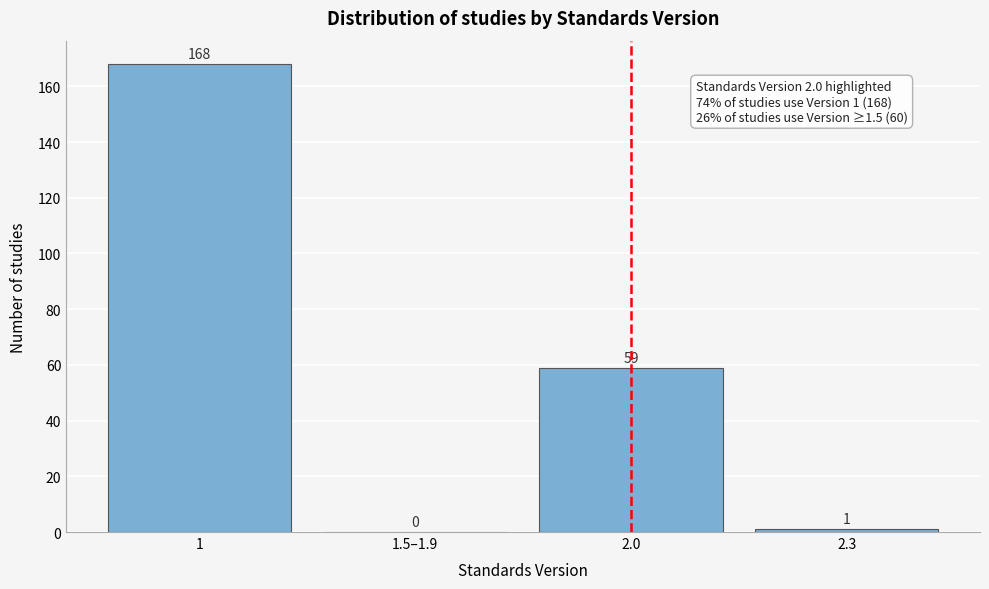

Reading left to right, what are all the values shown in this chart?

1=168	1.5–1.9=0	2.0=59	2.3=1